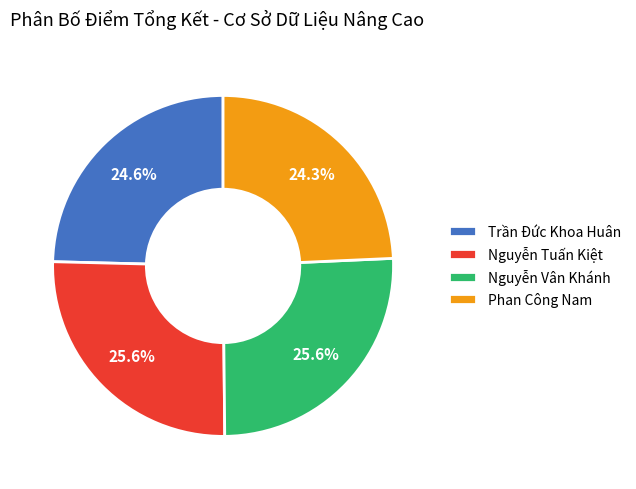

To the nearest percent, what is the difference between the largest and smallest slice percentages?

1%